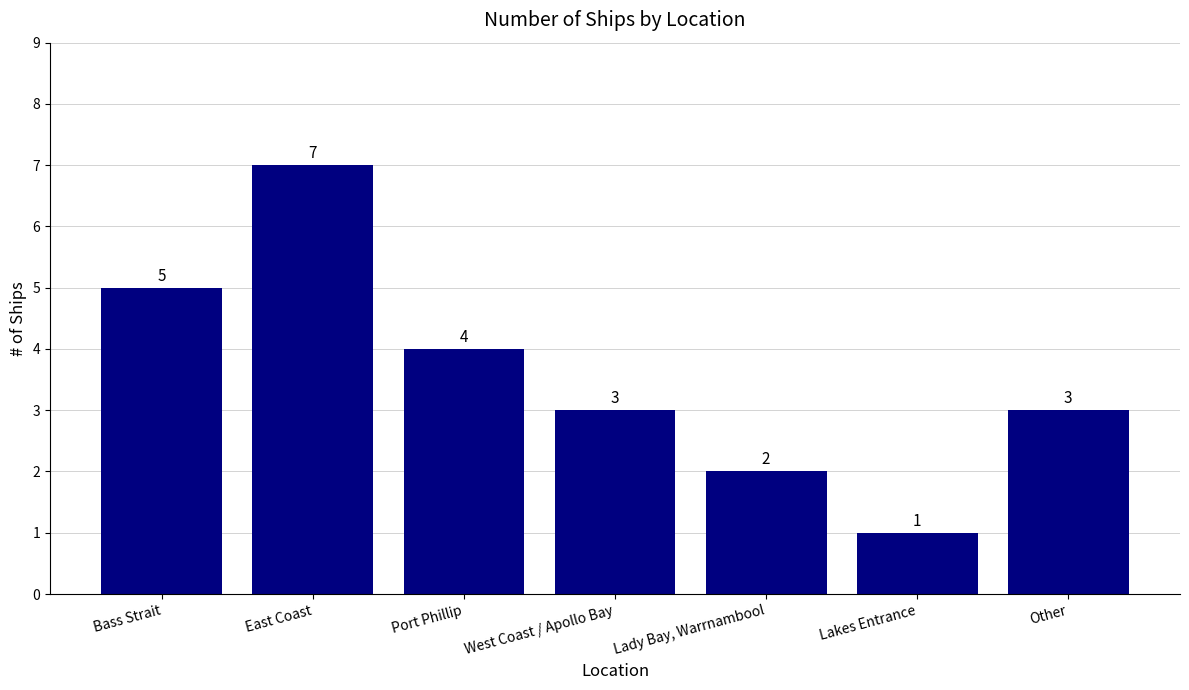

Reading left to right, transcribe all the data shown in this chart.

Bass Strait=5	East Coast=7	Port Phillip=4	West Coast / Apollo Bay=3	Lady Bay, Warrnambool=2	Lakes Entrance=1	Other=3